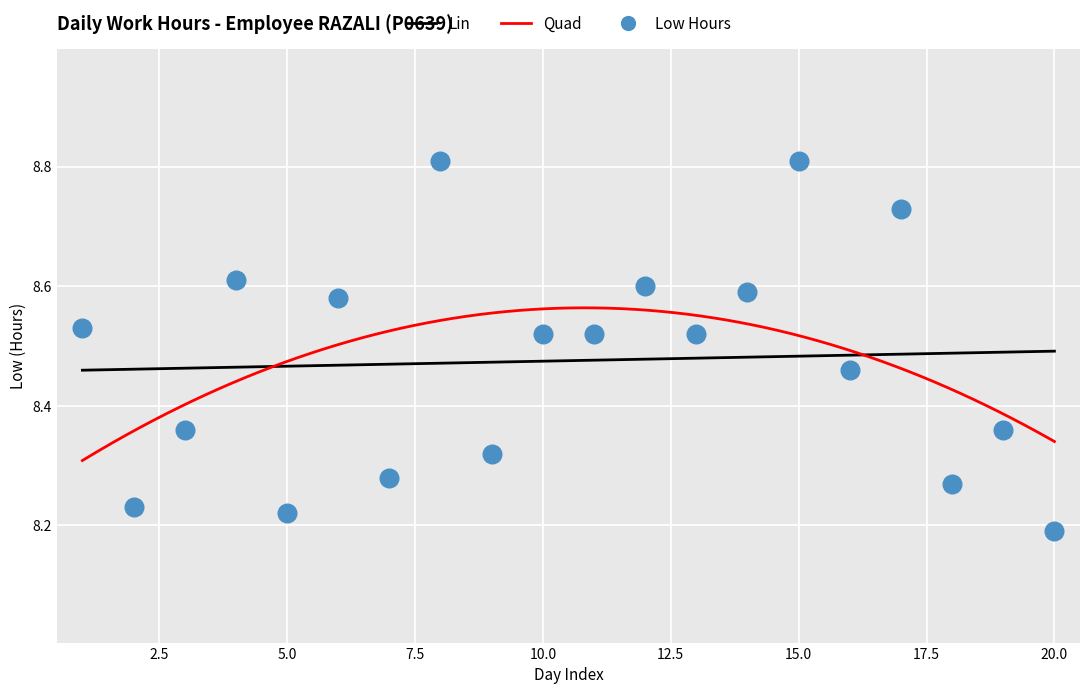

What is the ratio of the value at 4 to the value at 1?

1.0